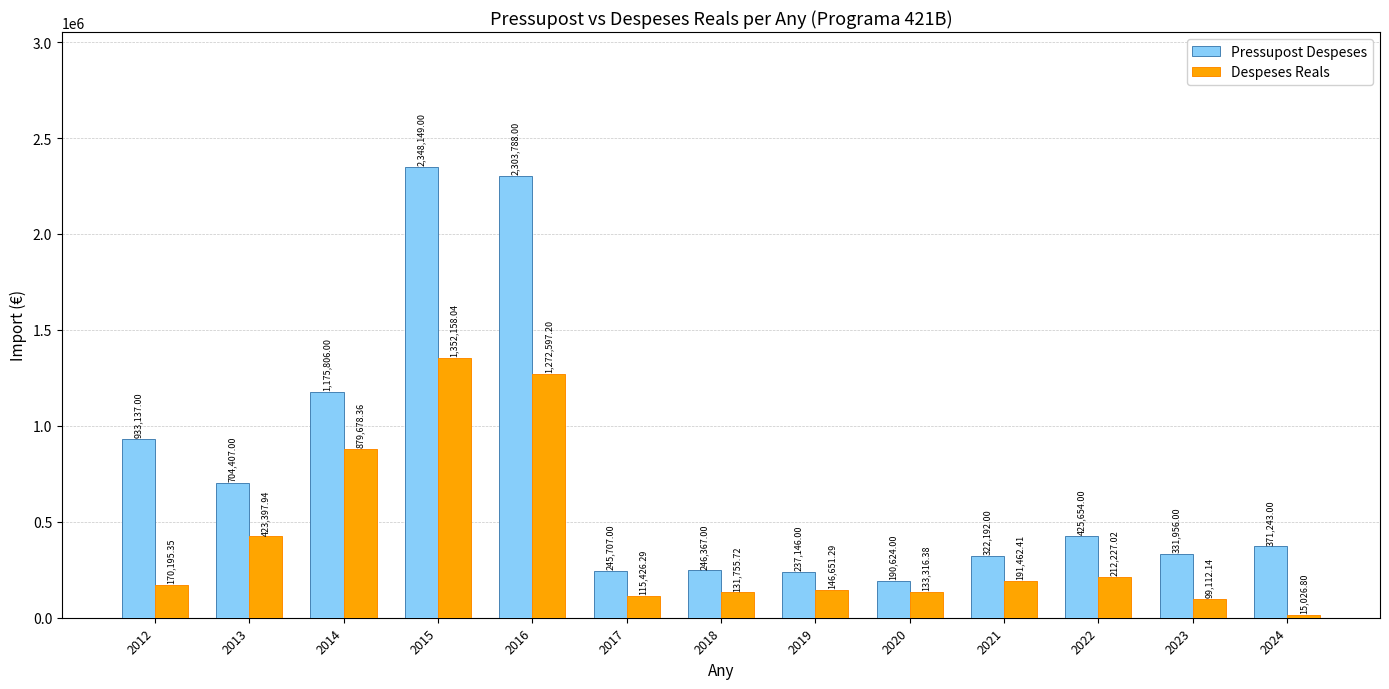

What is the approximate value of Pressupost Despeses at 2024?

371243.0